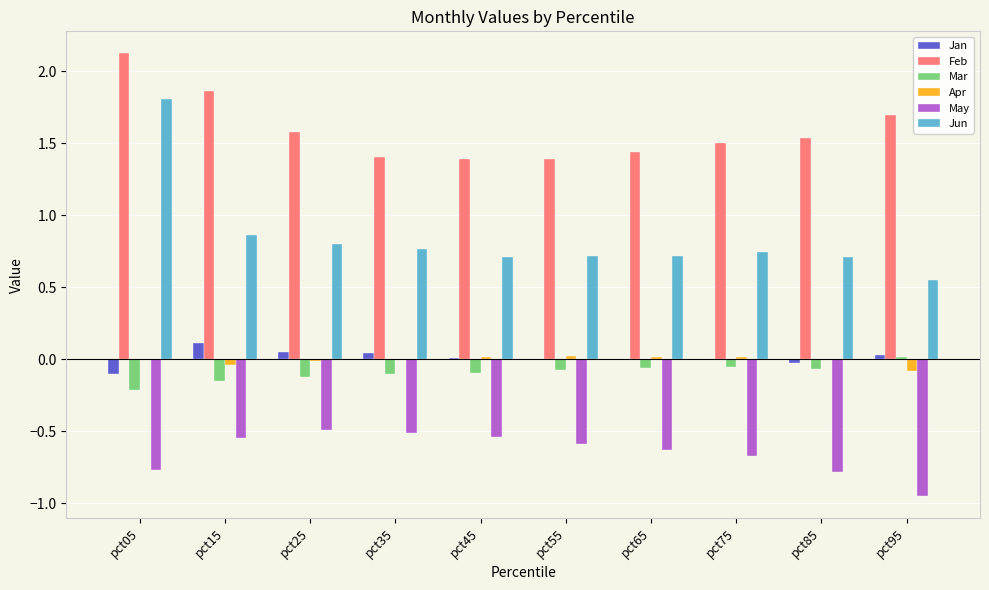

Are the bars horizontal?

No